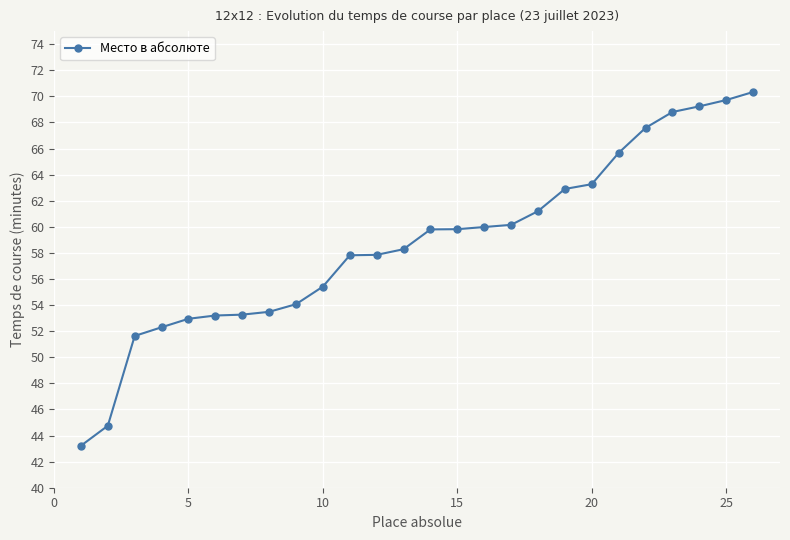

What is the value of the 19th point from the left?

62.9